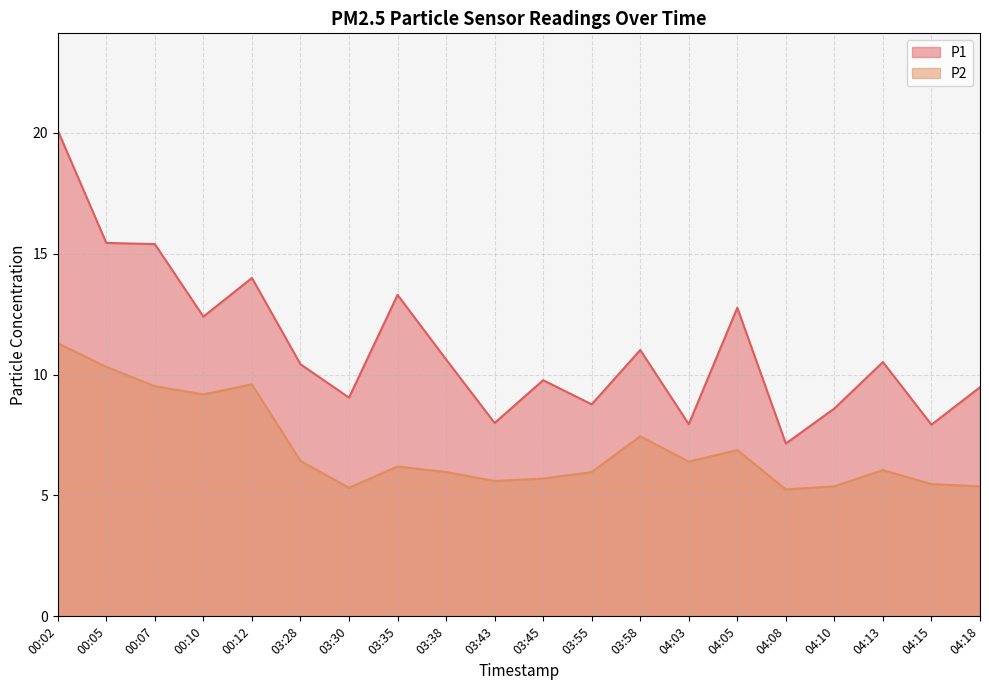

The value of P2 at 04:10 is 5.4. True or false?

True